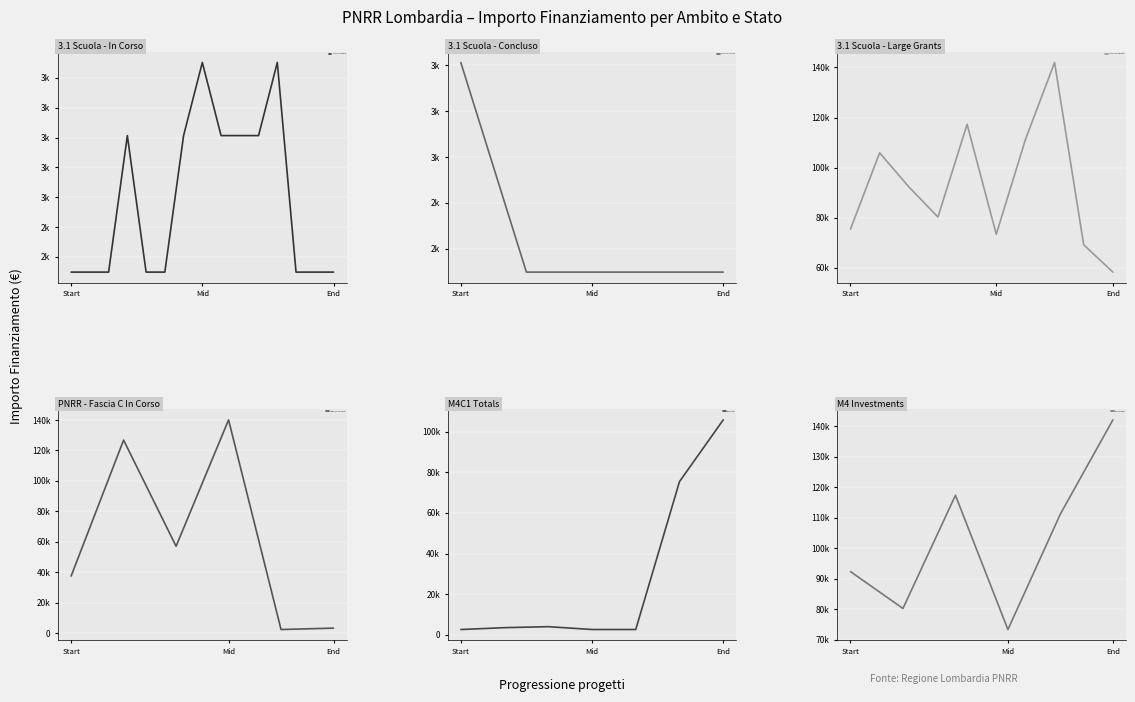

The value of 3.1 Scuola at 0 is 1203.2. True or false?

False